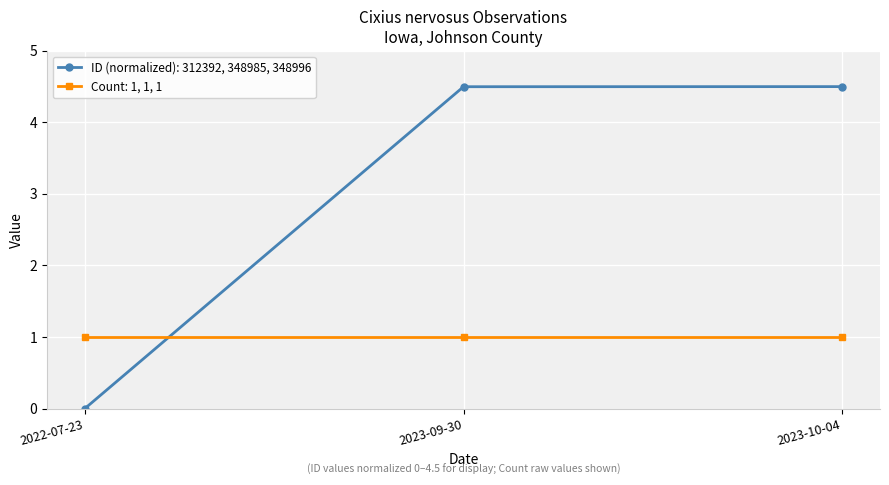

At which category does the chart reach its minimum across all series?

2022-07-23